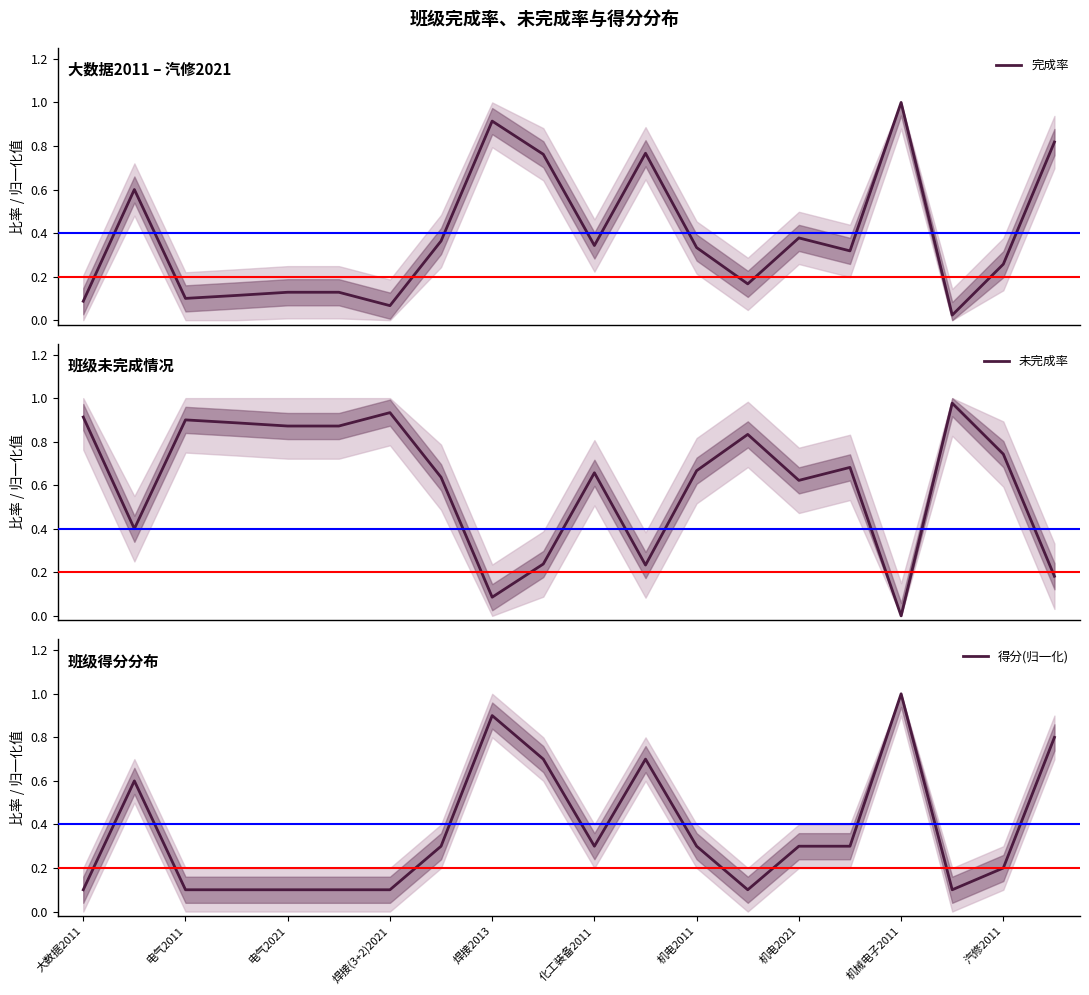

Which series has the largest range (max minus min)?

未完成率